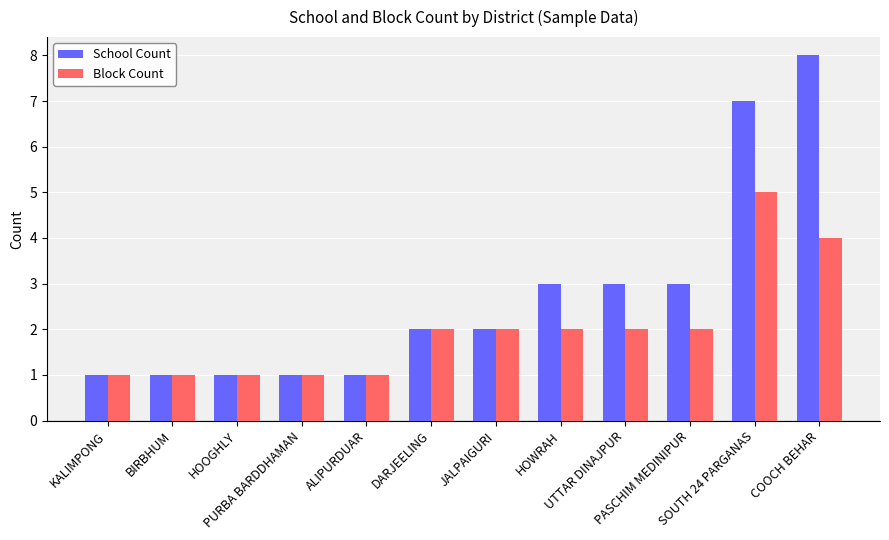

How many bars are there in total?

24